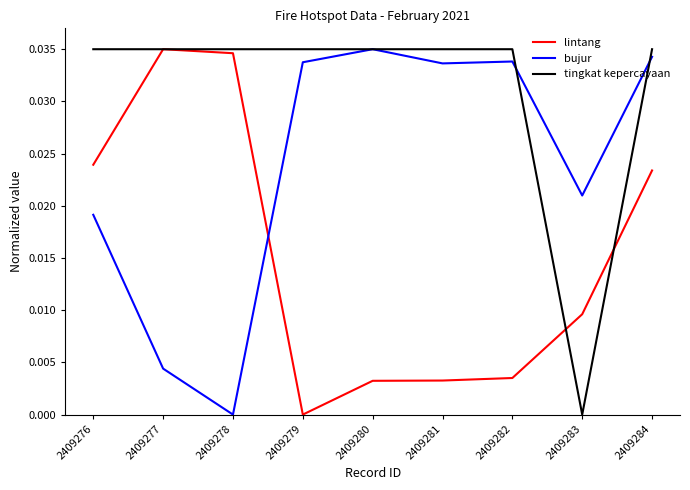

True or false: lintang and bujur intersect in this chart.

True